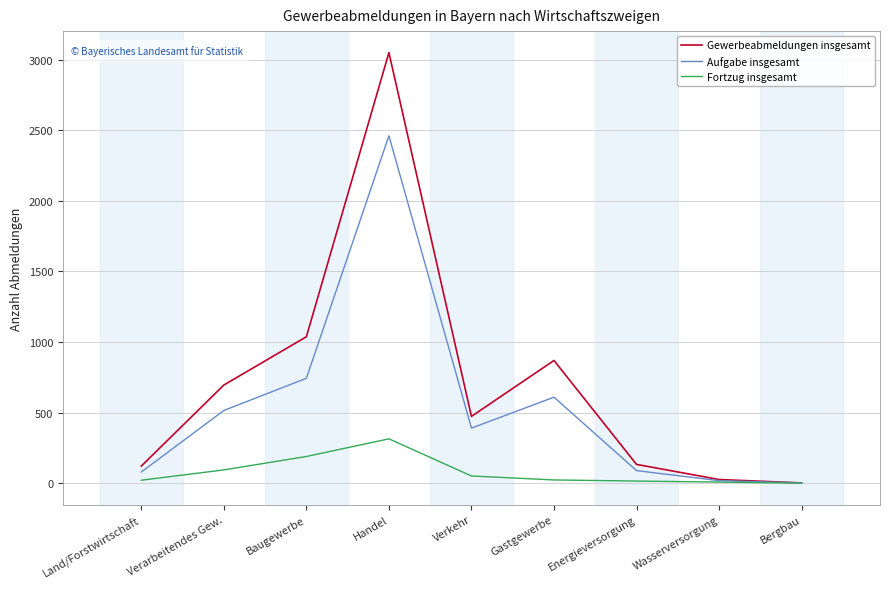

What is the average value of the Fortzug insgesamt series?

79